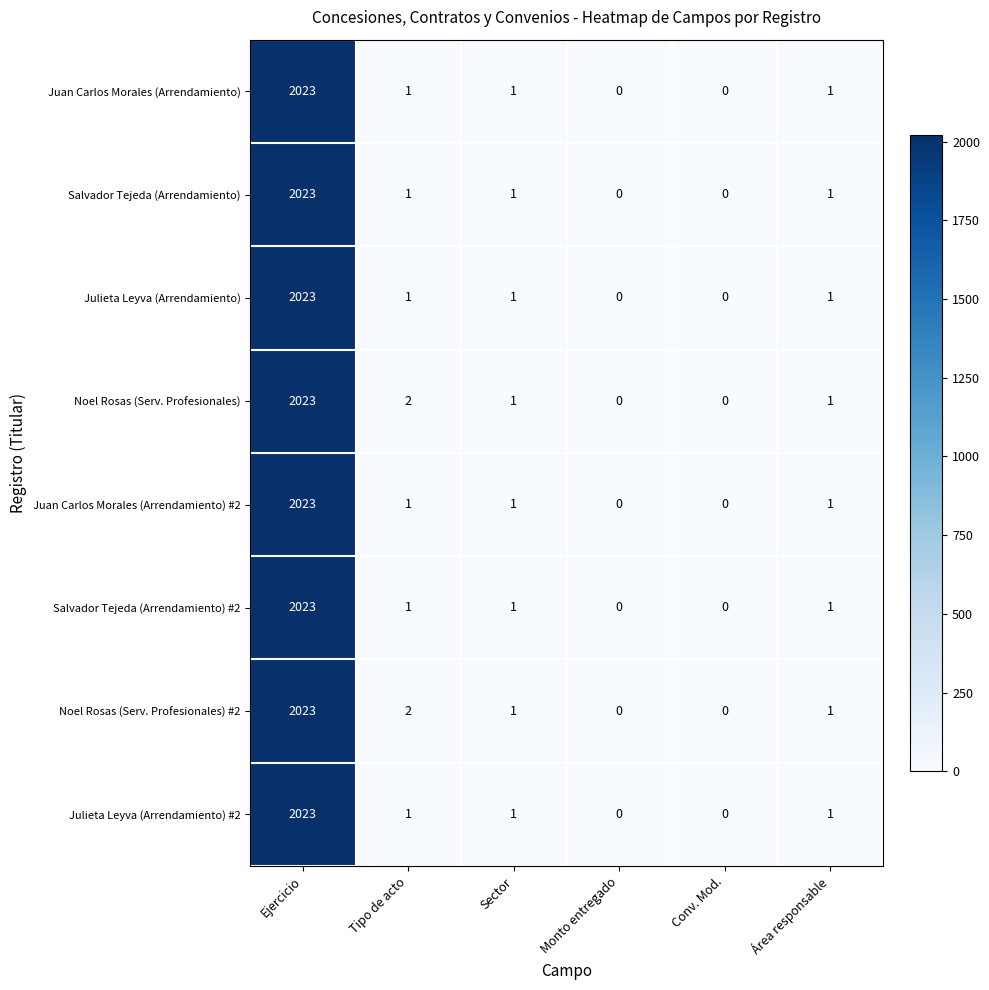

What is the sum of the Salvador Tejeda (Arrendamiento) values at Ejercicio and Monto entregado?

2023